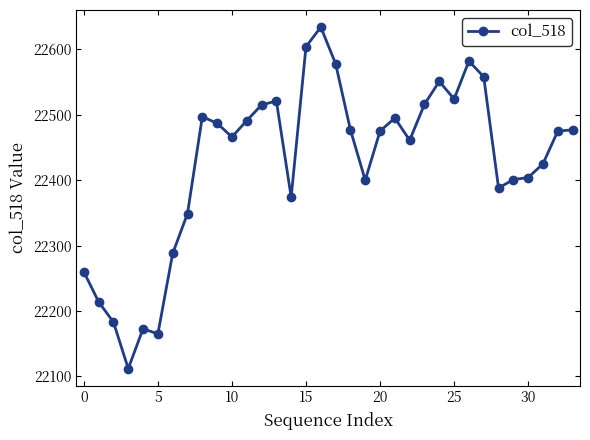

What is the difference between the maximum and minimum values?

522